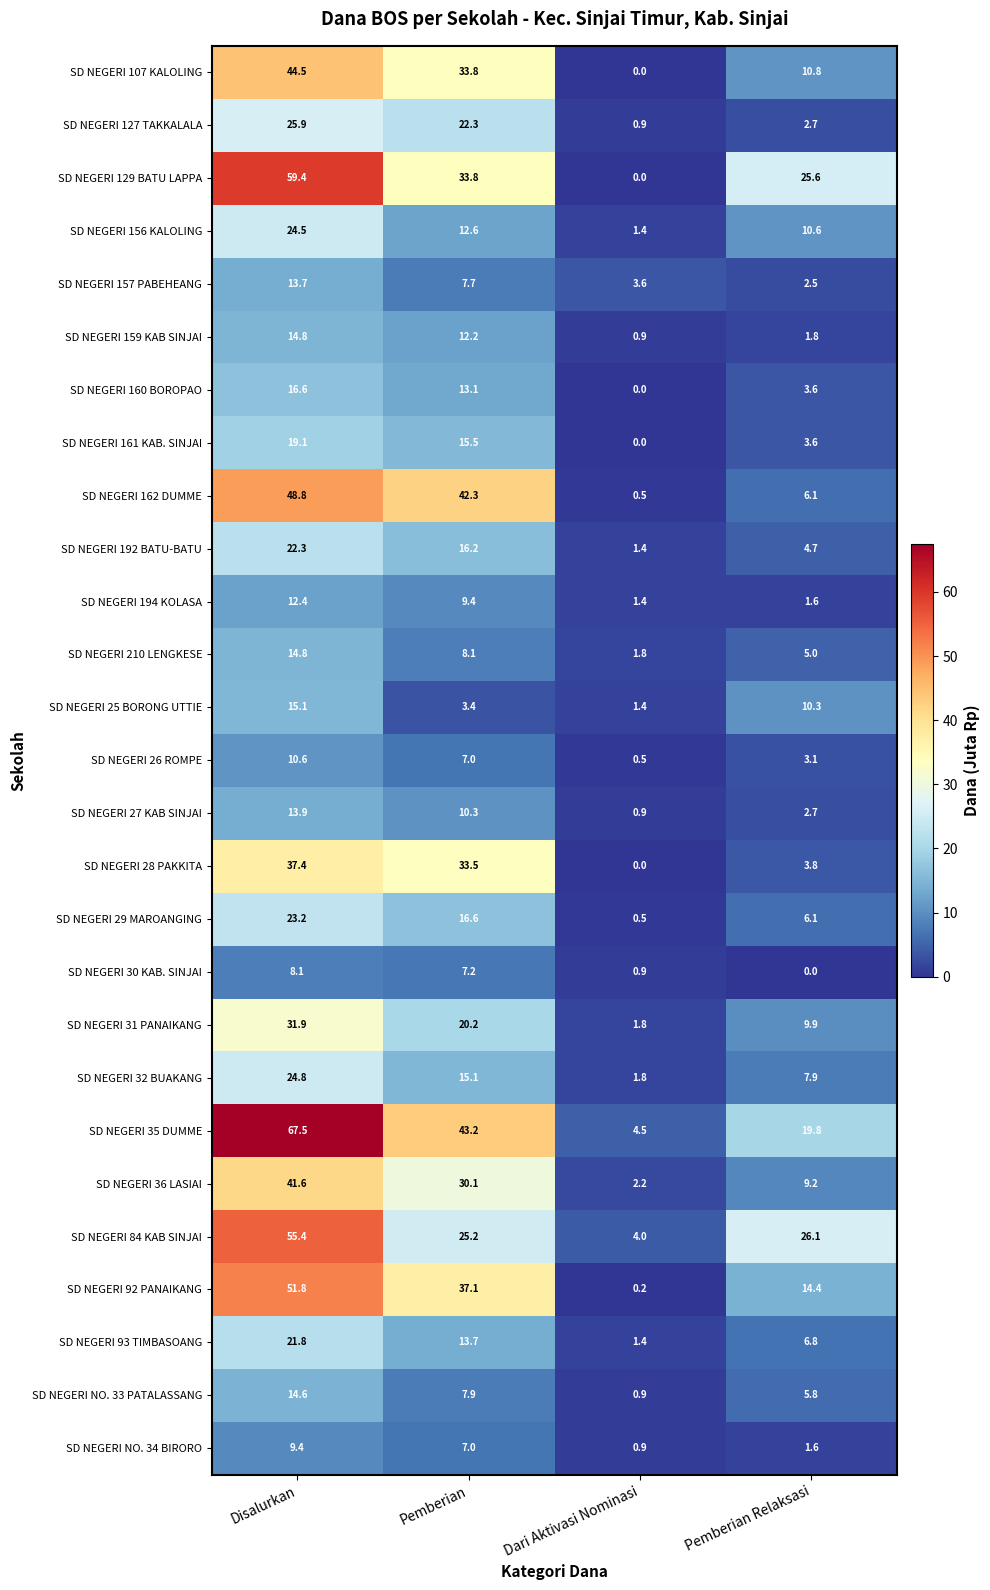

At how many categories does at least one series exceed 26?

3